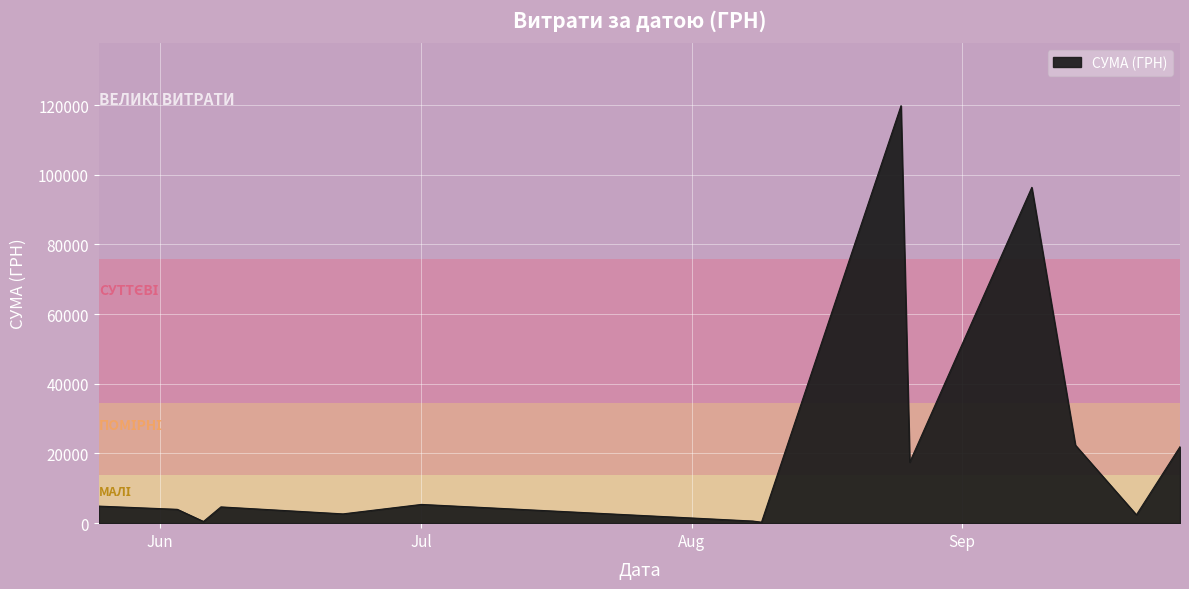

What is the smallest value displayed?

288.8